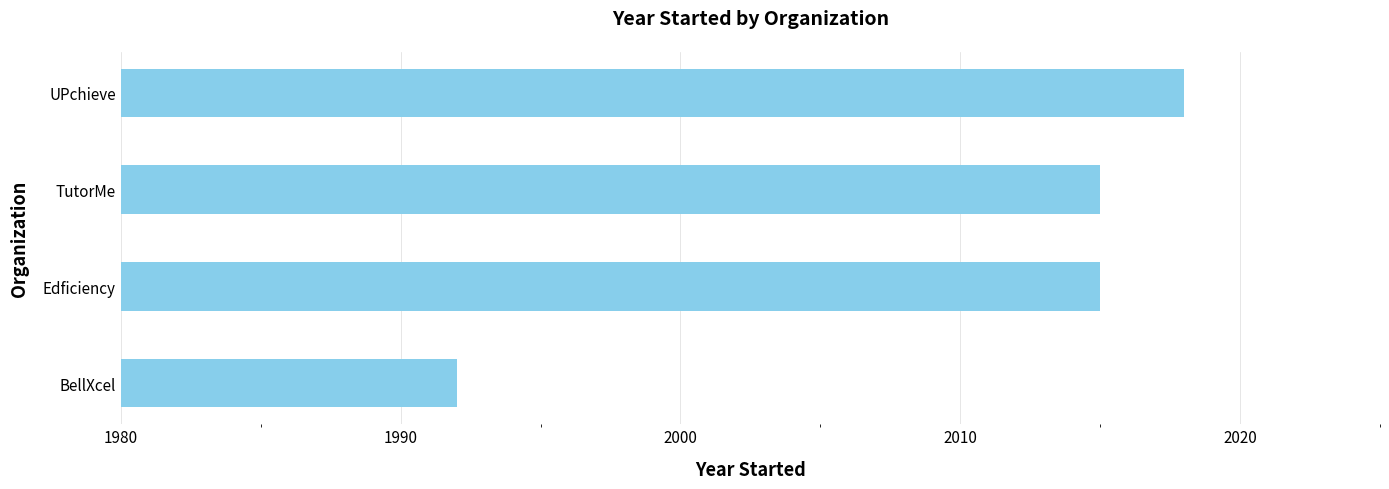

The value at Edficiency is 2742. True or false?

False